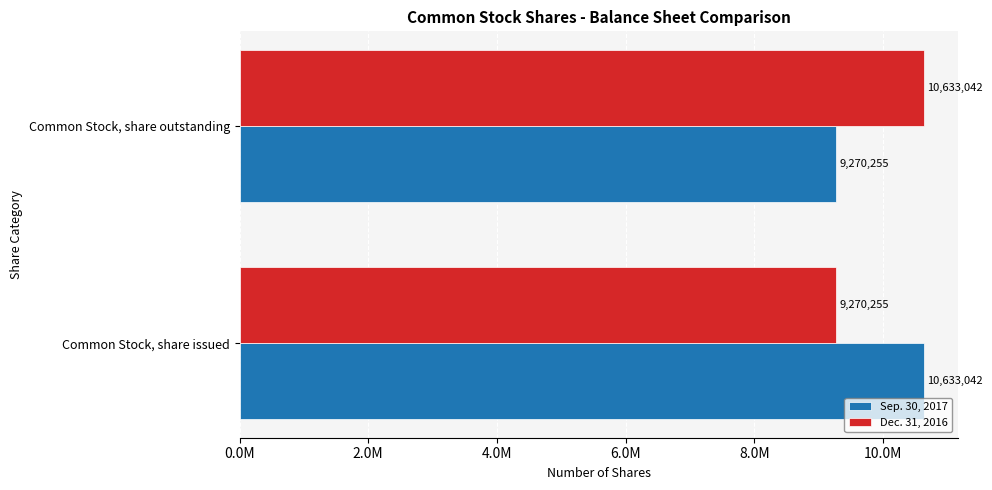

What are all the series names shown in the legend?

Sep. 30, 2017, Dec. 31, 2016